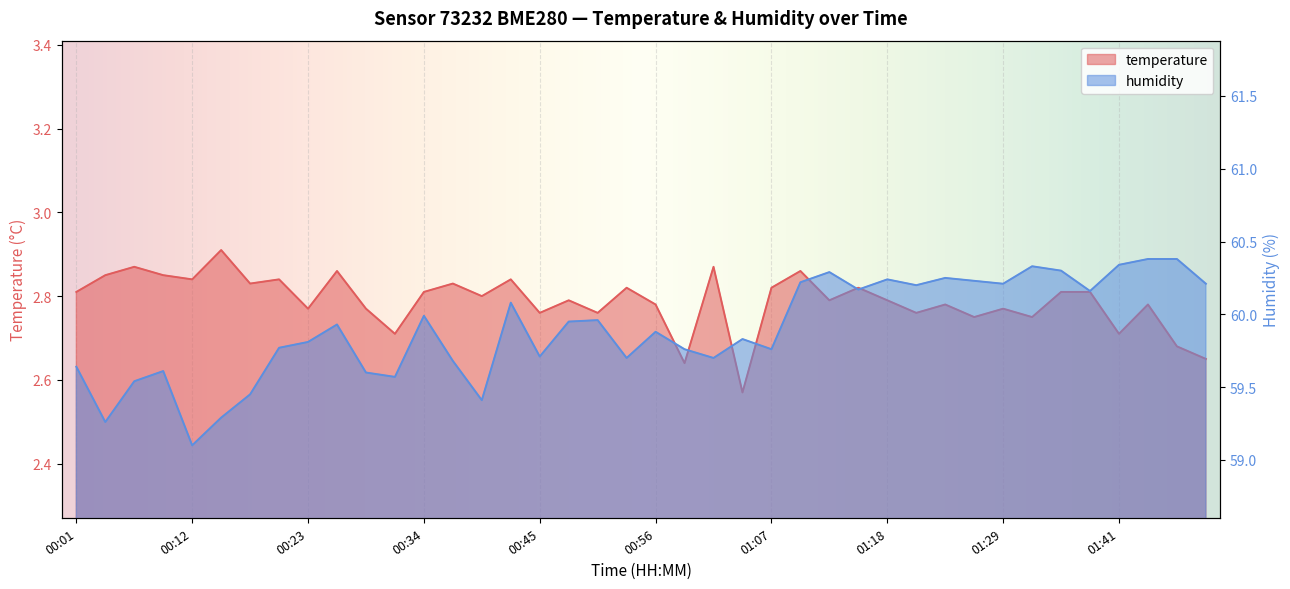

At how many categories does at least one series exceed 17?

40